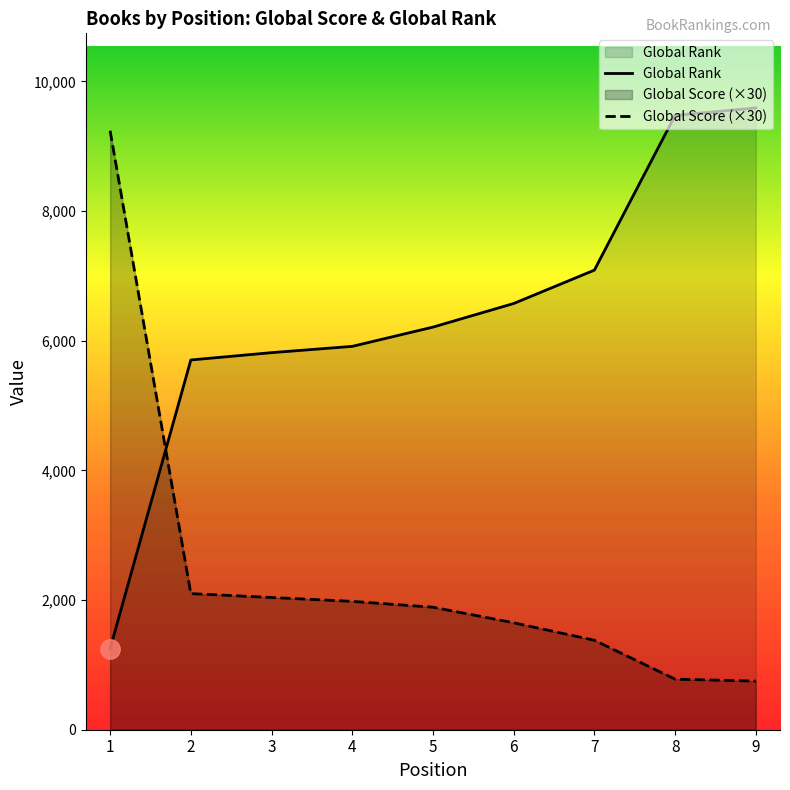

What is the average value of the Global Rank series?

6404